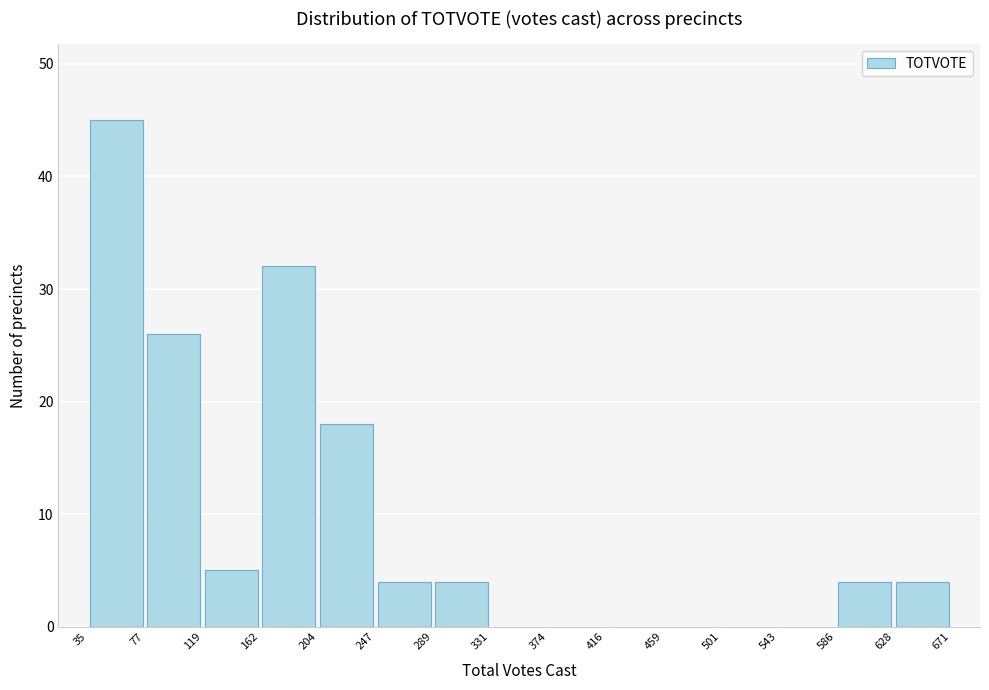

Reading left to right, list every bar in this chart as the range it spans on the x-axis followed by its height. The values are not printed on the chart, so give them approximately, as read against the axis.

35 to 77: 45
77 to 119: 26
119 to 162: 5
162 to 204: 32
204 to 247: 18
247 to 289: 4
289 to 331: 4
331 to 374: 0
374 to 416: 0
416 to 459: 0
459 to 501: 0
501 to 543: 0
543 to 586: 0
586 to 628: 4
628 to 671: 4